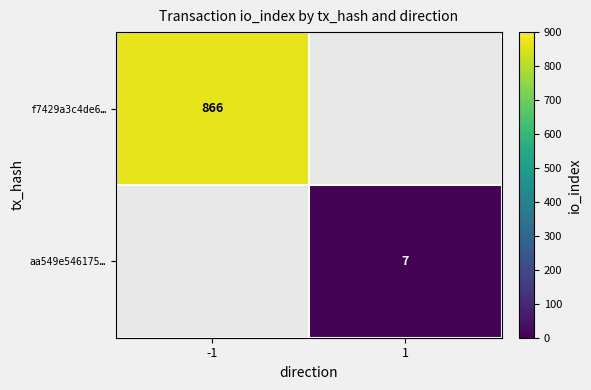

True or false: f7429a3c4de6… has a value of 1557 at -1.

False